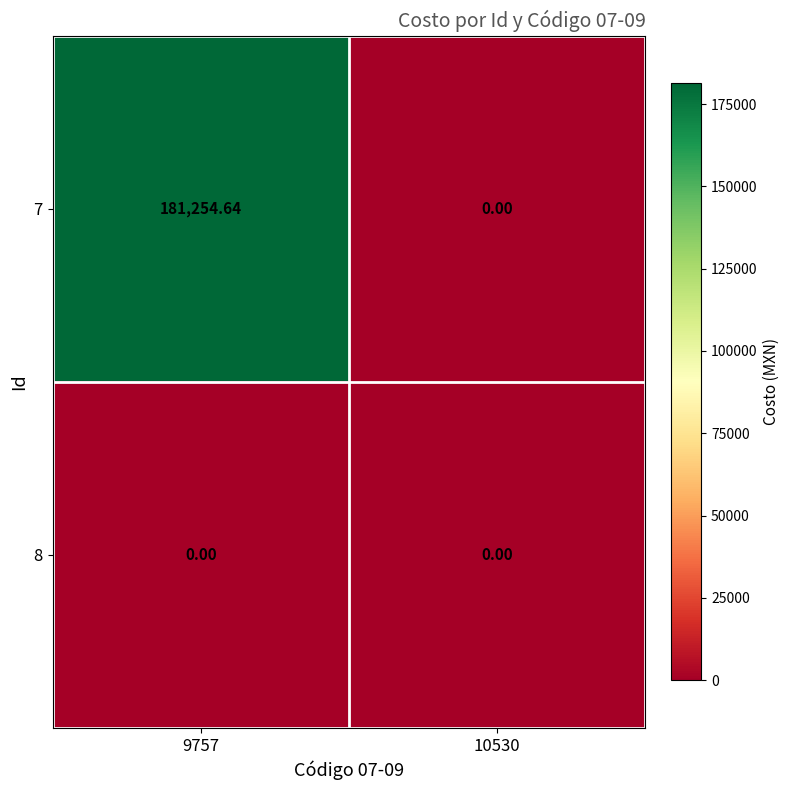

At which category does the chart reach its minimum across all series?

10530